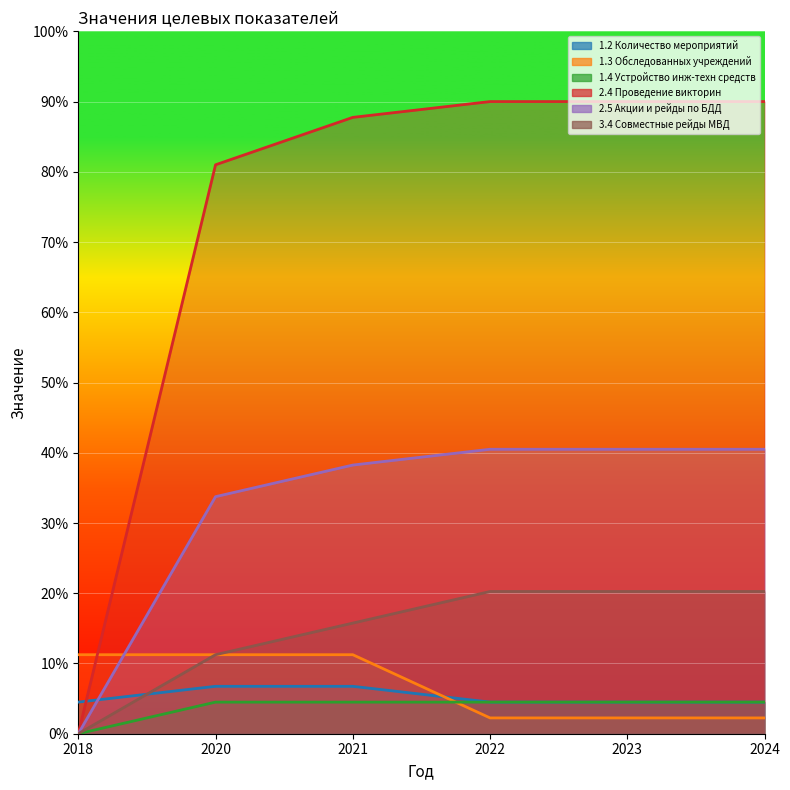

What is the value of the 2.4 Проведение викторин point at the 6th from the left?

90.0